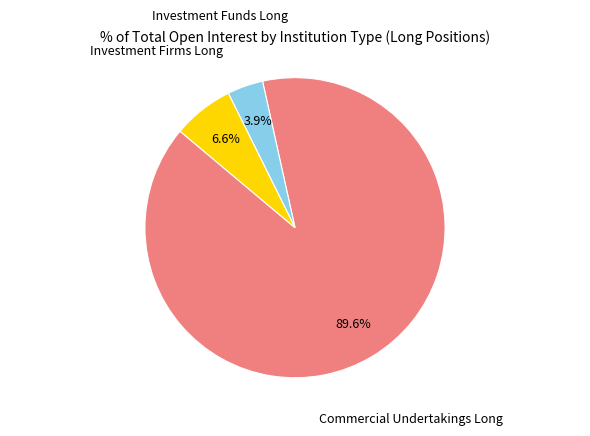

How many slices are in this pie chart?

3